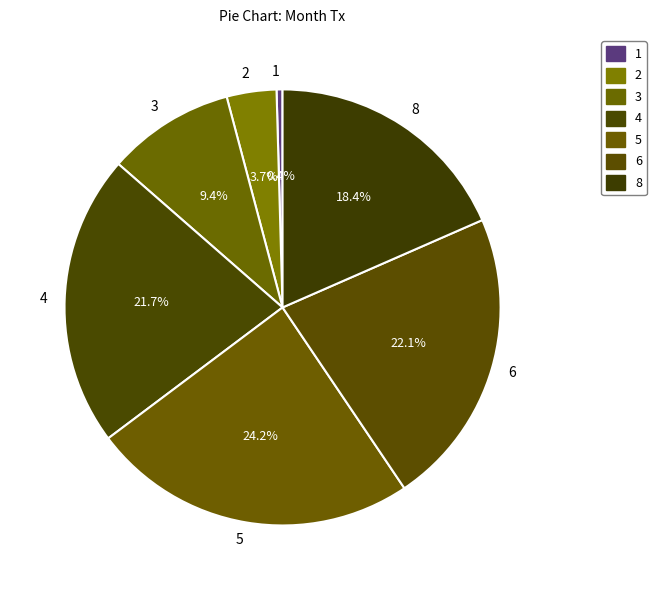

How much of the chart is everything except 1?

99.6%